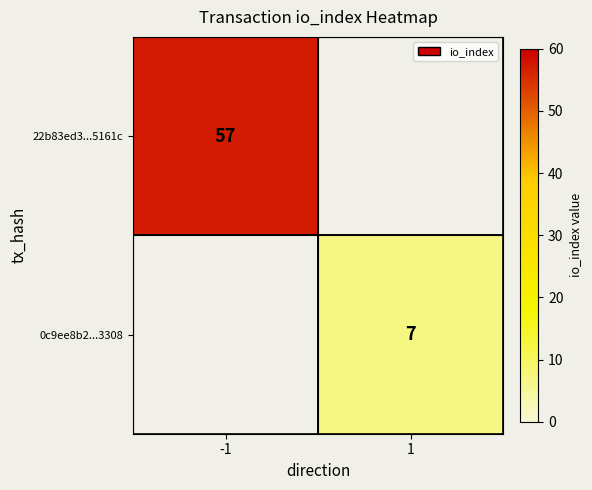

True or false: 22b83ed3...5161c has a value of 57 at -1.

True